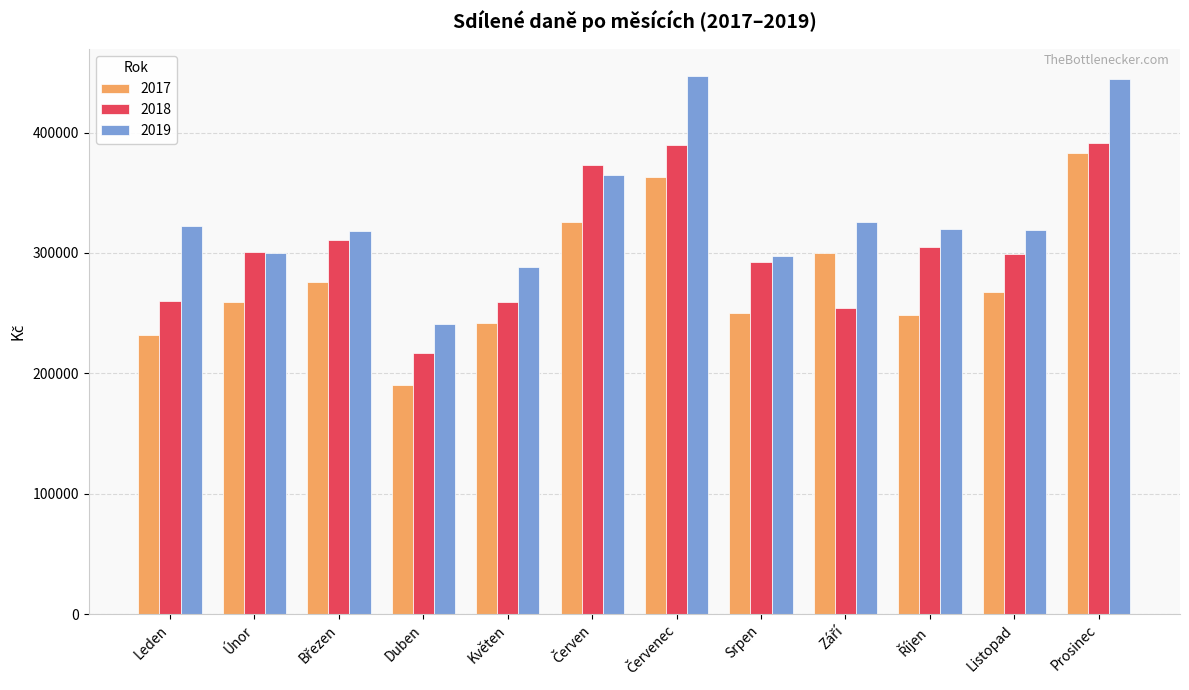

Which category has the lowest value in the 2019 series?

Duben